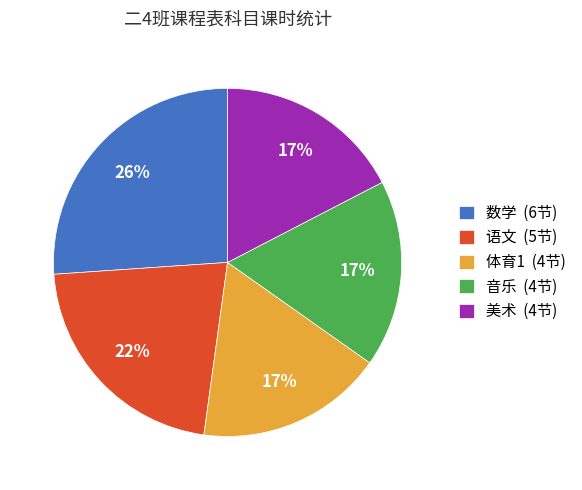

Approximately how many times larger is the value at 体育1 (4节) compared to 数学 (6节)?

0.7